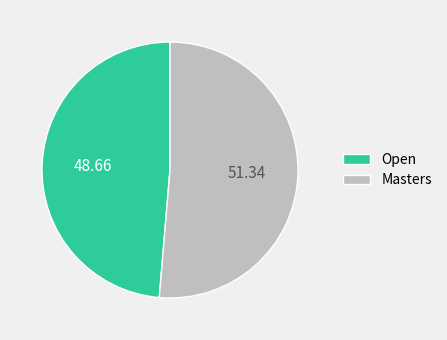

Which has a higher value, Masters or Open?

Masters